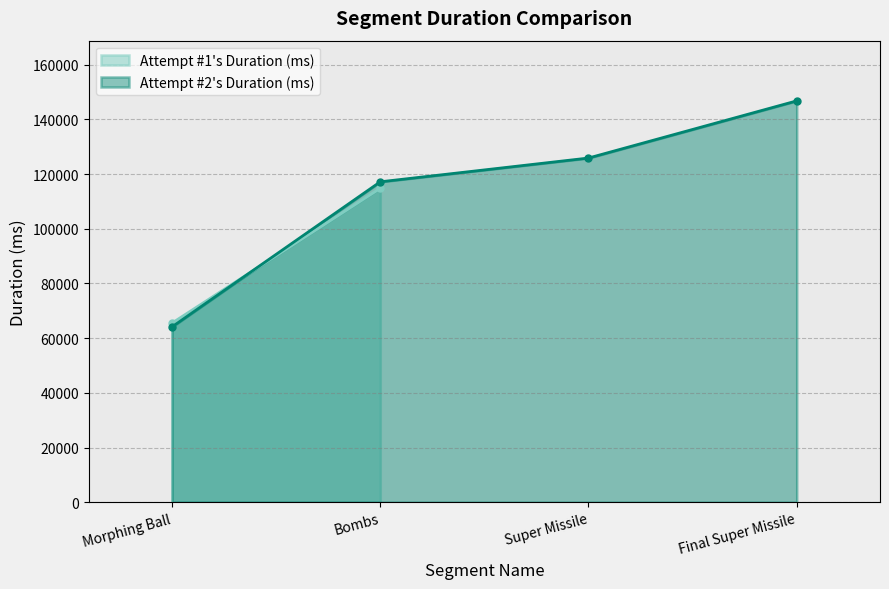

How many data points in Attempt #2's Duration (ms) are less than 125878?

2